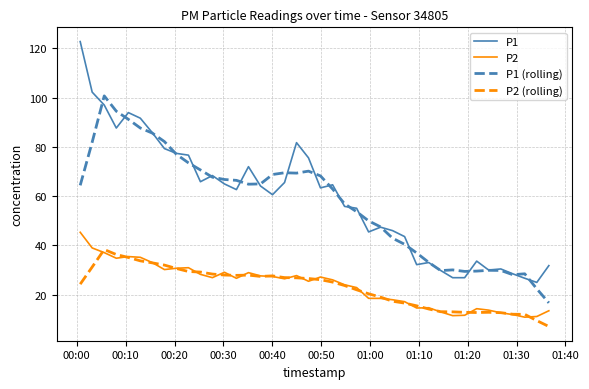

What is the smallest value displayed?

7.1